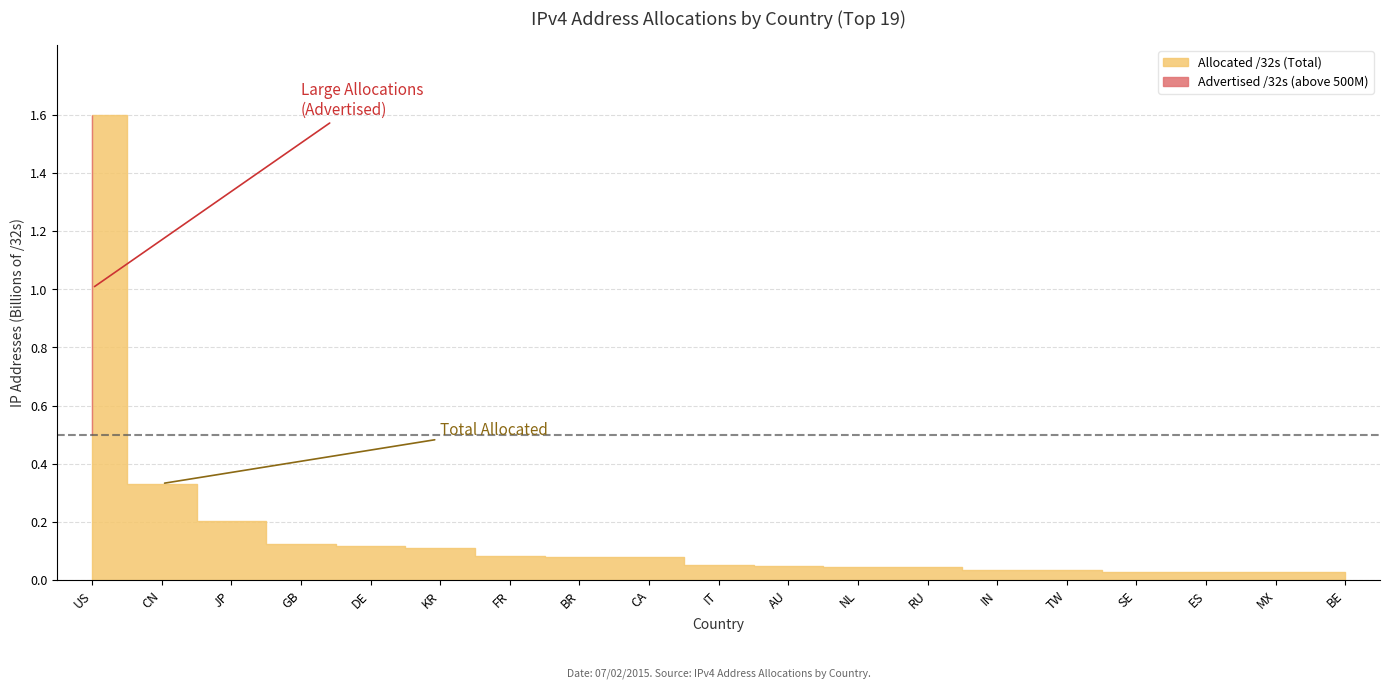

Where does the Unadvertised /32s series first go above 6103040?

US